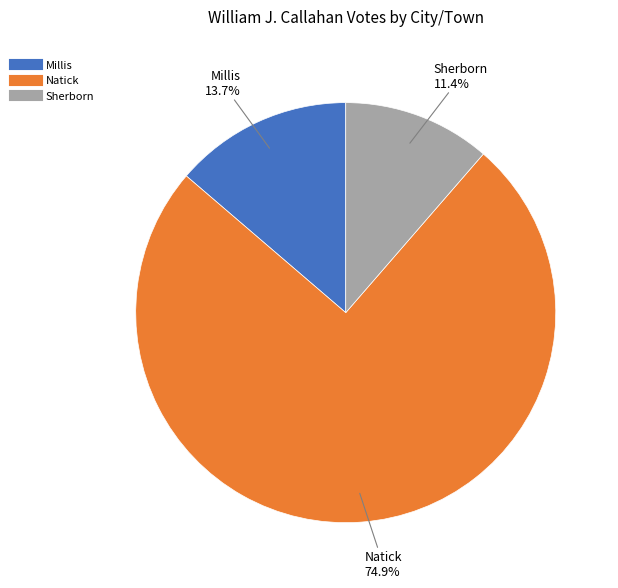

Which category has the smallest portion of the pie?

Sherborn